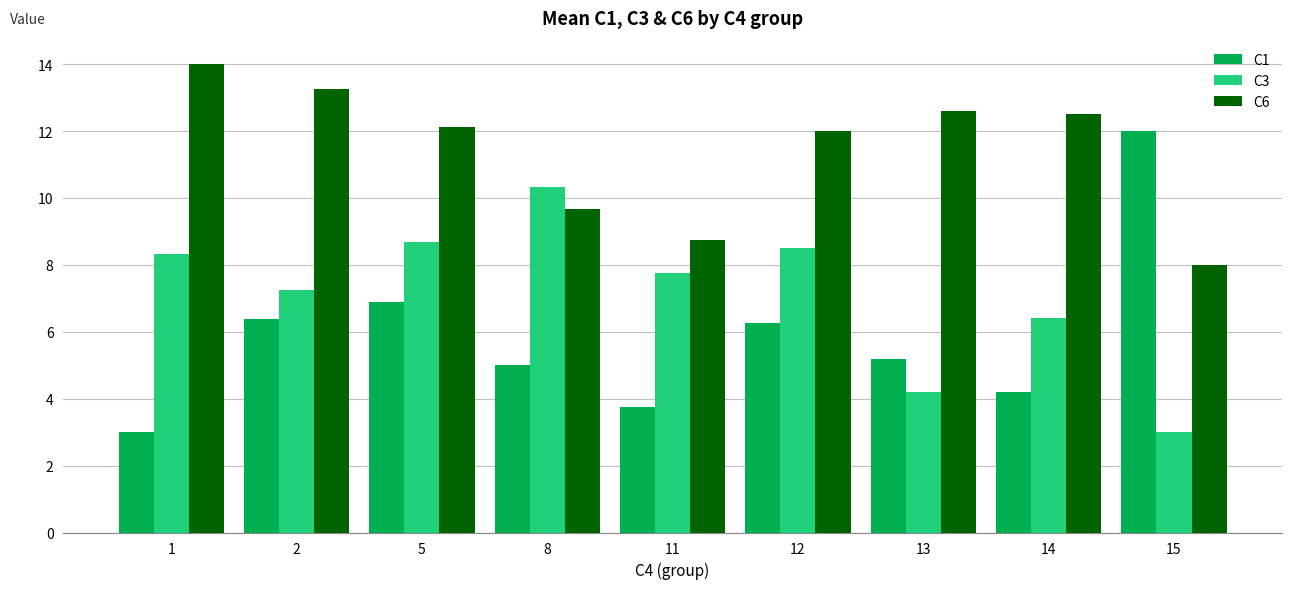

What are all the series names shown in the legend?

C1, C3, C6